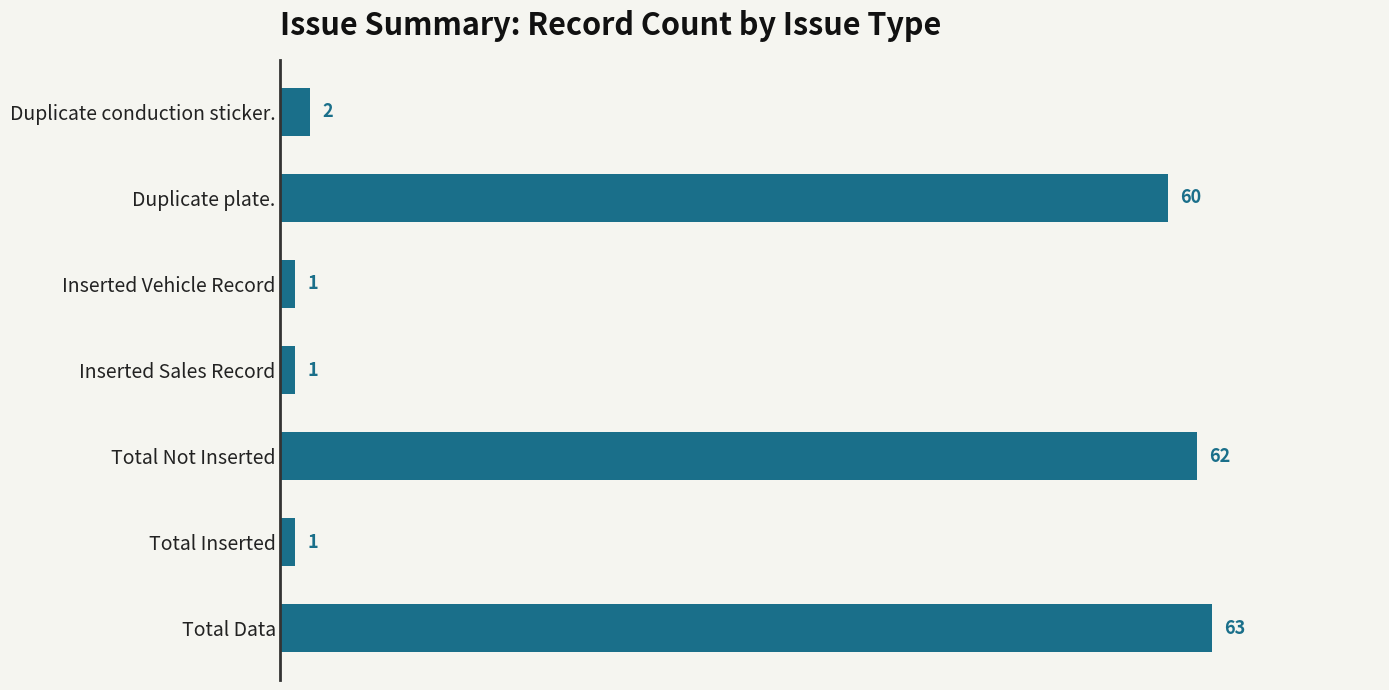

Which has a higher value, Inserted Vehicle Record or Duplicate plate.?

Duplicate plate.